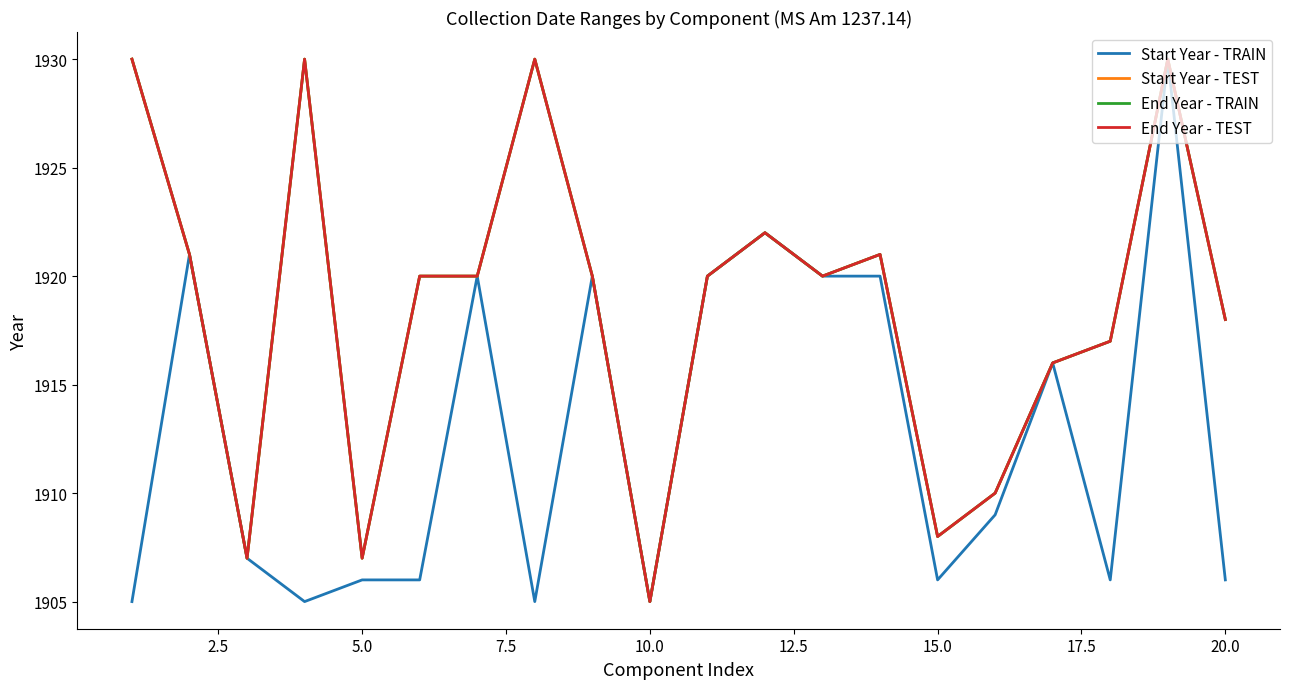

True or false: Start Year - TRAIN and End Year - TEST cross at least once.

False